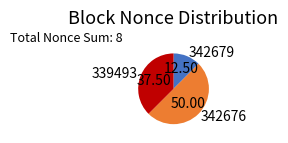

Rank the categories by value from lowest to highest.

342679, 339493, 342676